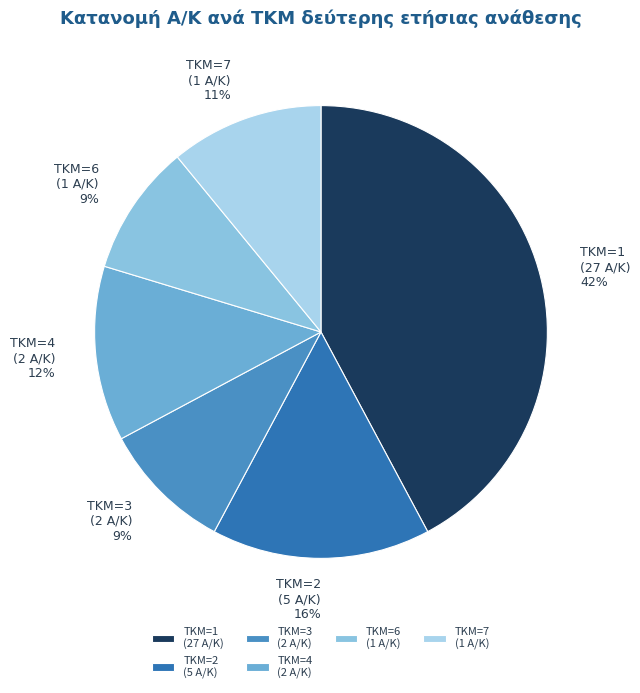

Do ΤΚΜ=4 (2 Α/Κ) and ΤΚΜ=6 (1 Α/Κ) together represent more than half of the pie?

No